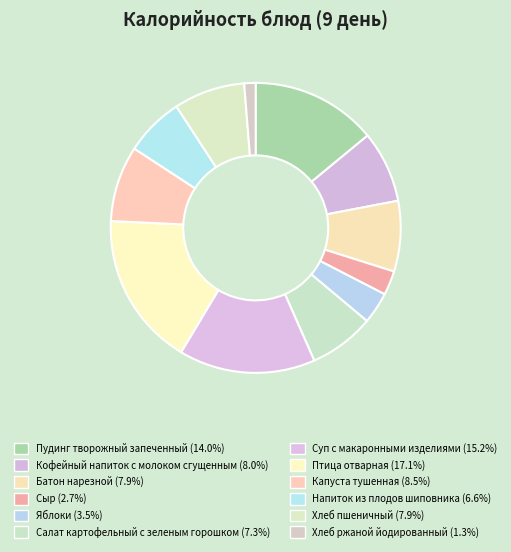

To the nearest percent, what is the combined percentage of Суп с макаронными изделиями and Батон нарезной?

23%